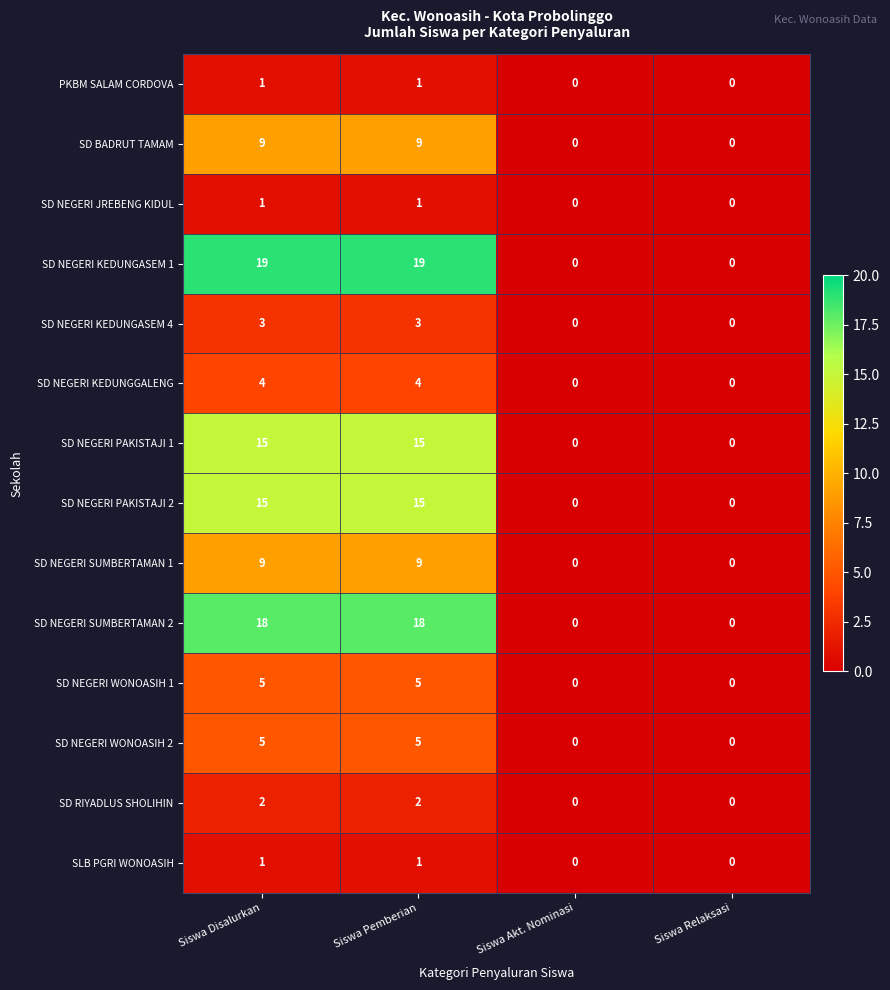

Which series has the largest range (max minus min)?

SD NEGERI KEDUNGASEM 1